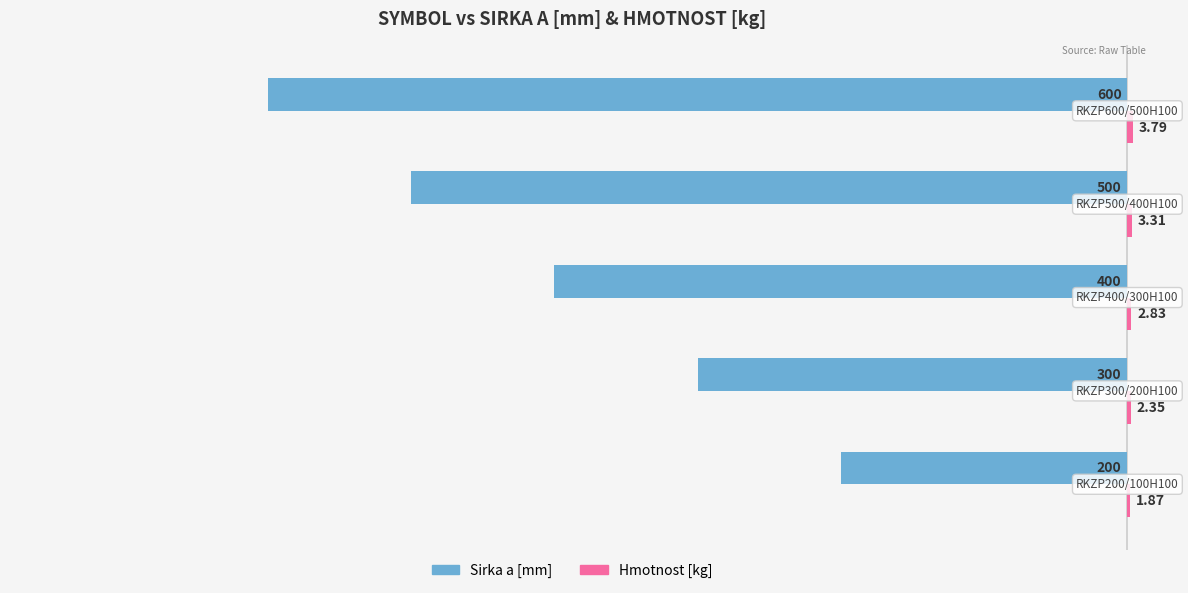

What is the sum of all Sirka a [mm] values?

-2000.0